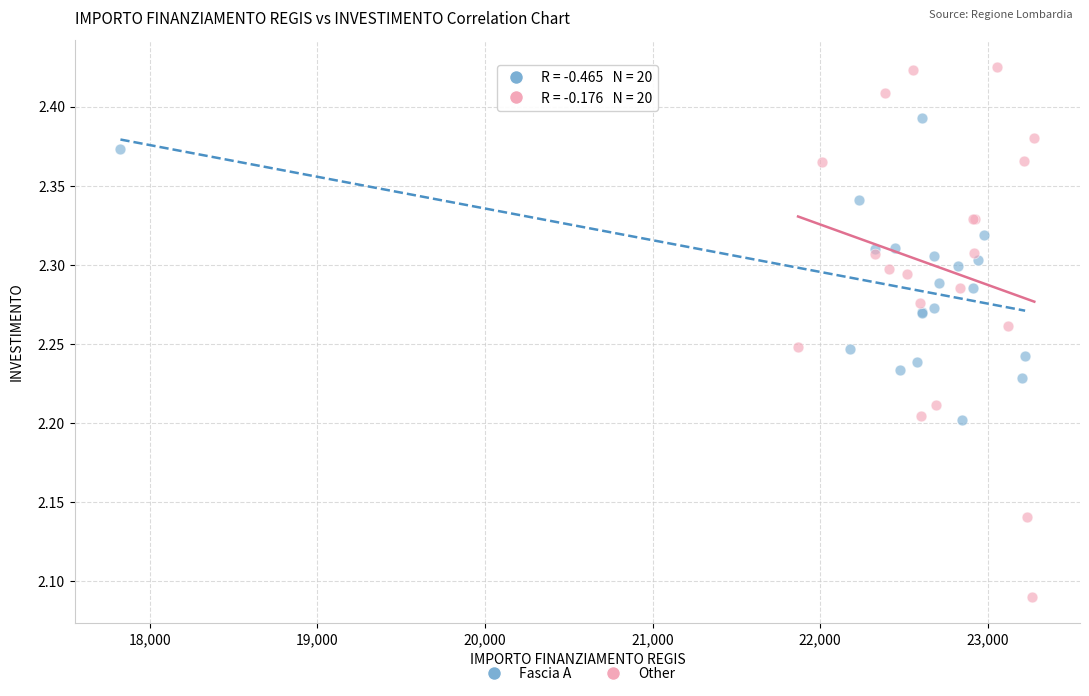

Which series reaches the maximum Y coordinate?

Other